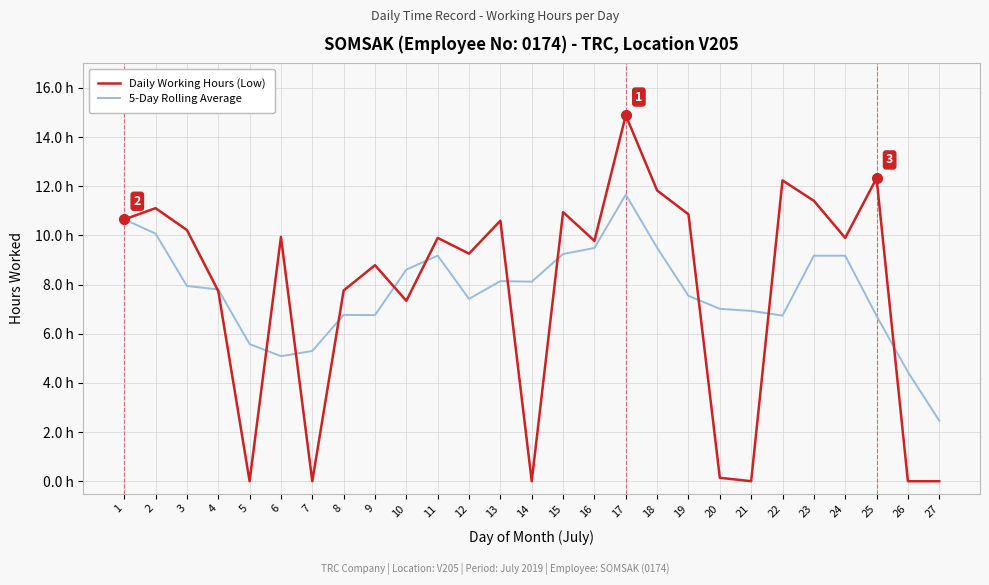

What are all the series names shown in the legend?

Daily Working Hours (Low), 5-Day Rolling Average